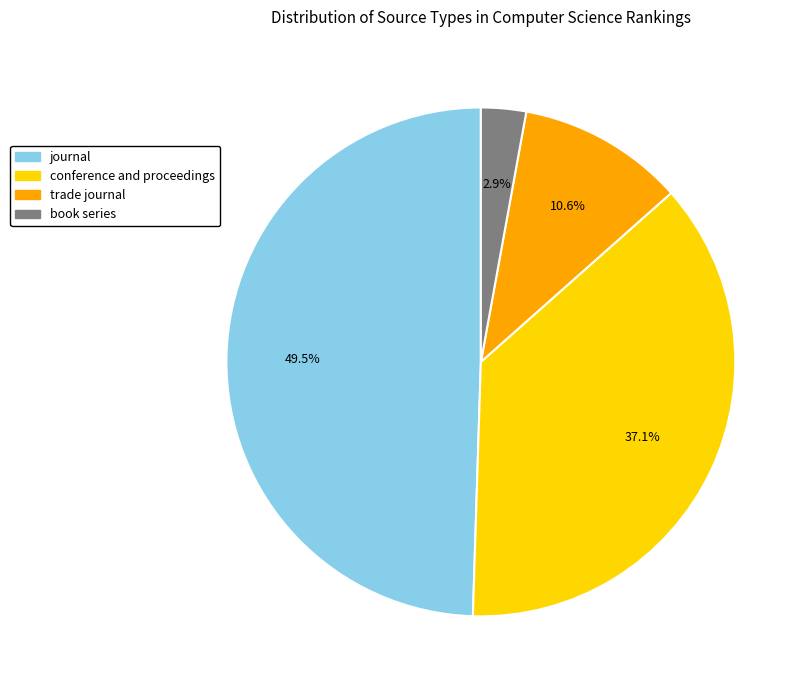

Which has a higher value, conference and proceedings or book series?

conference and proceedings